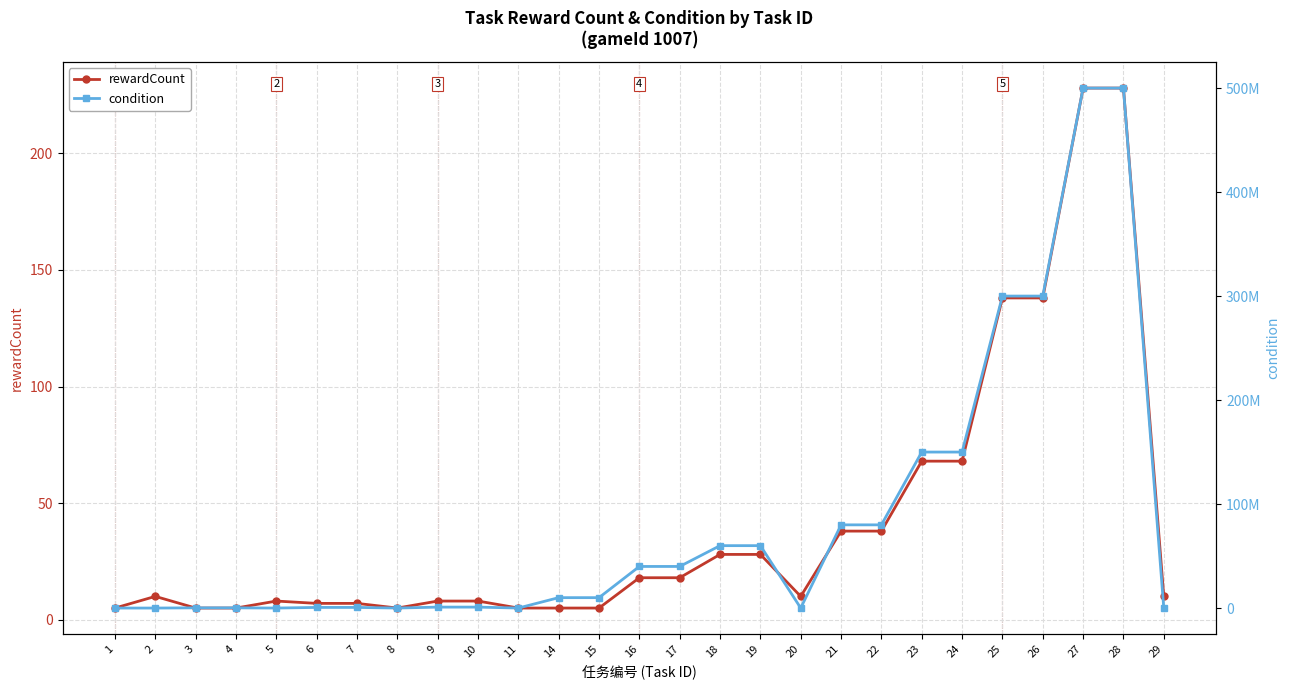

At which label does condition first exceed 10000000?

16